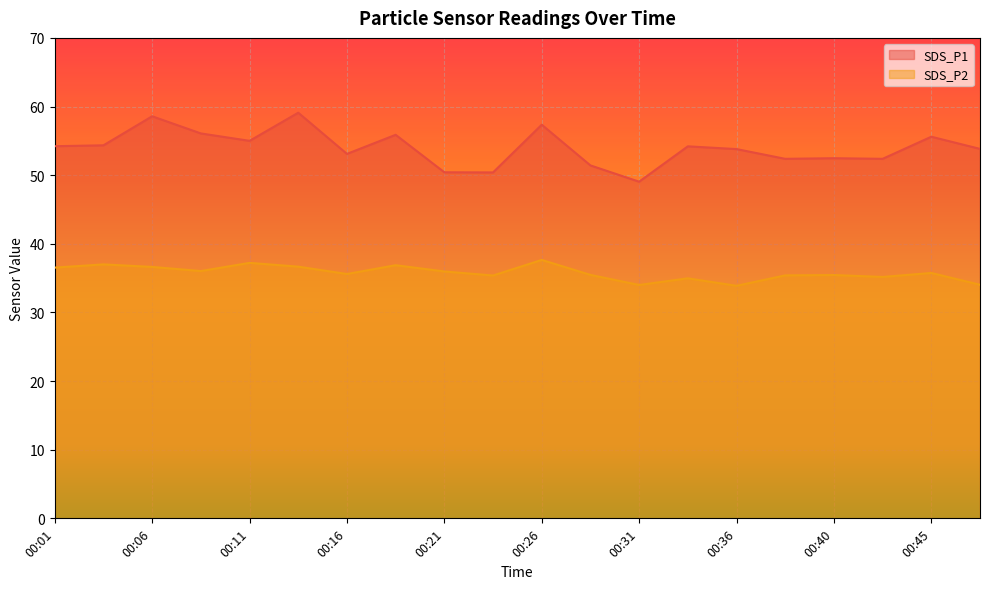

What value does the SDS_P1 series have at 00:16?

53.1